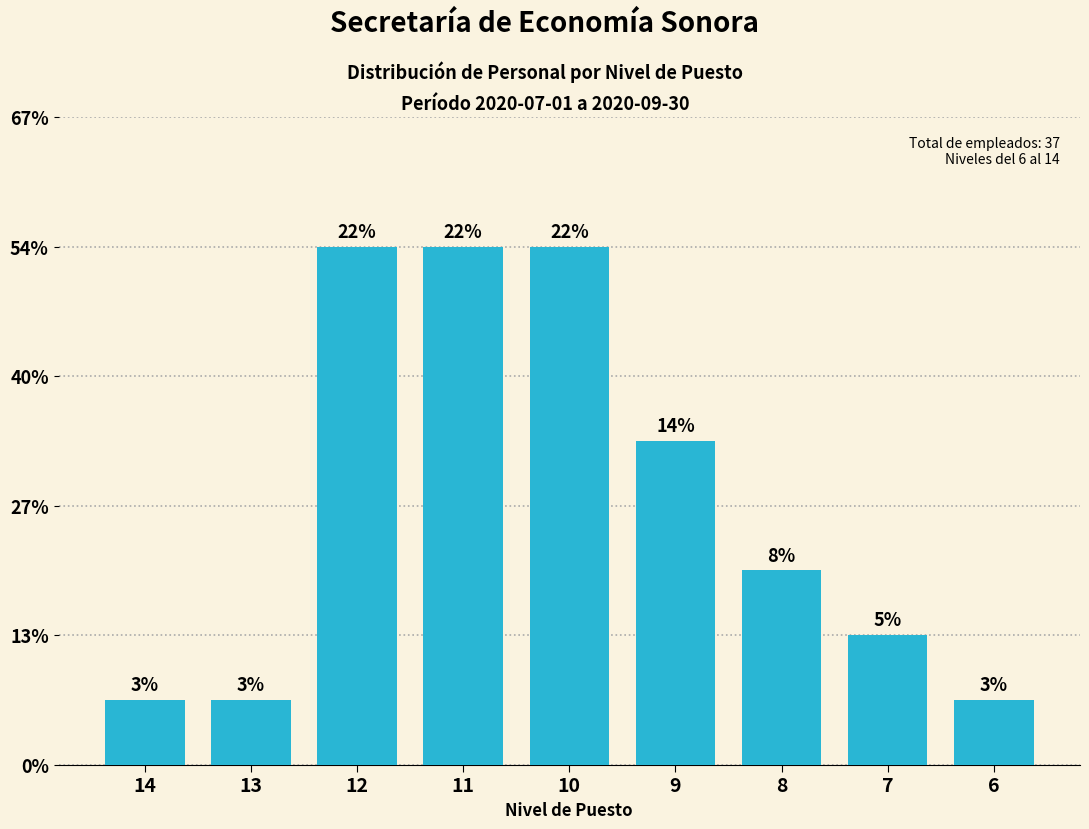

Does the chart contain any negative values?

No